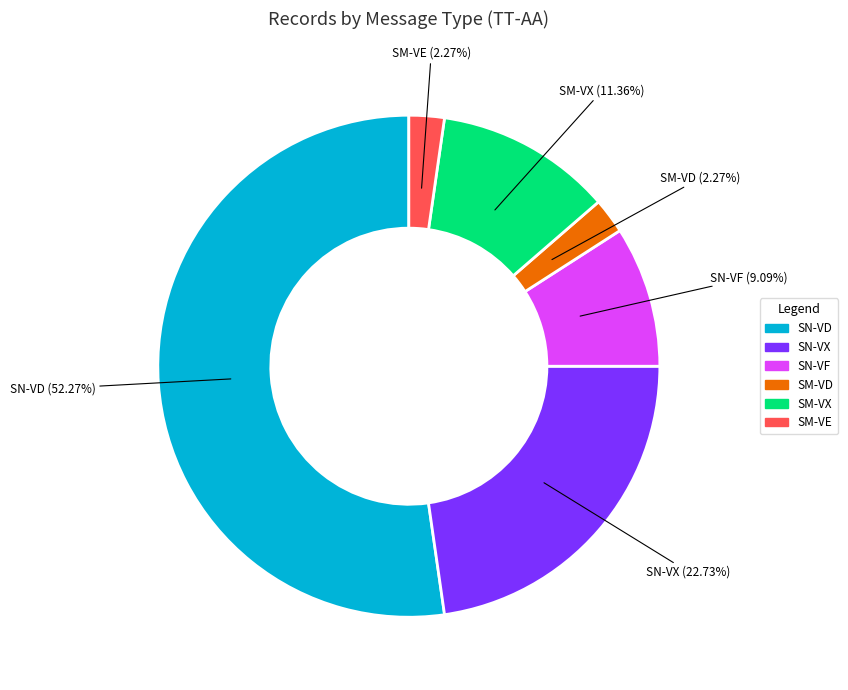

To the nearest percent, what is the difference between the largest and smallest slice percentages?

50%